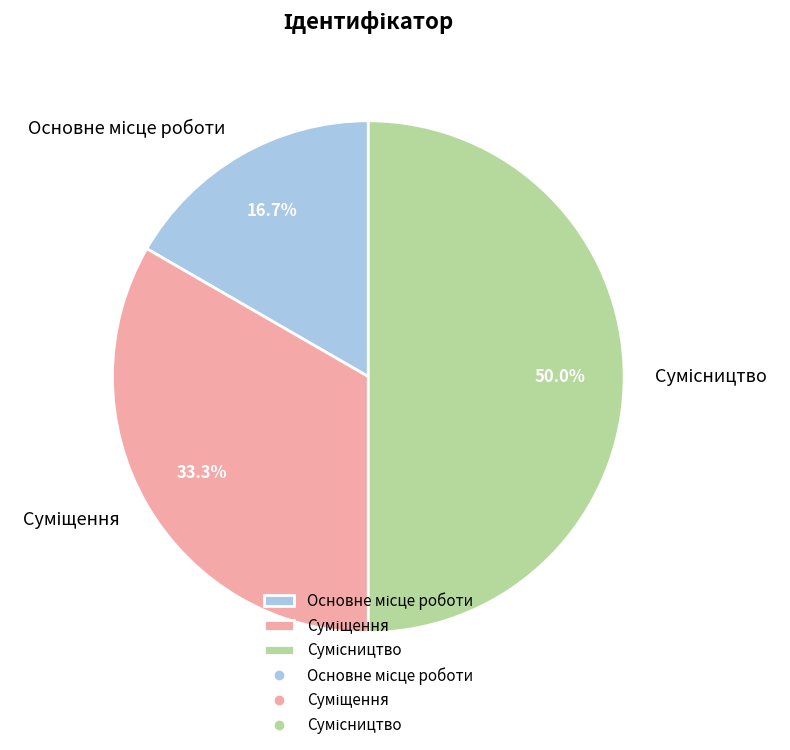

What is the ratio of the value at Сумісництво to the value at Основне місце роботи?

3.0